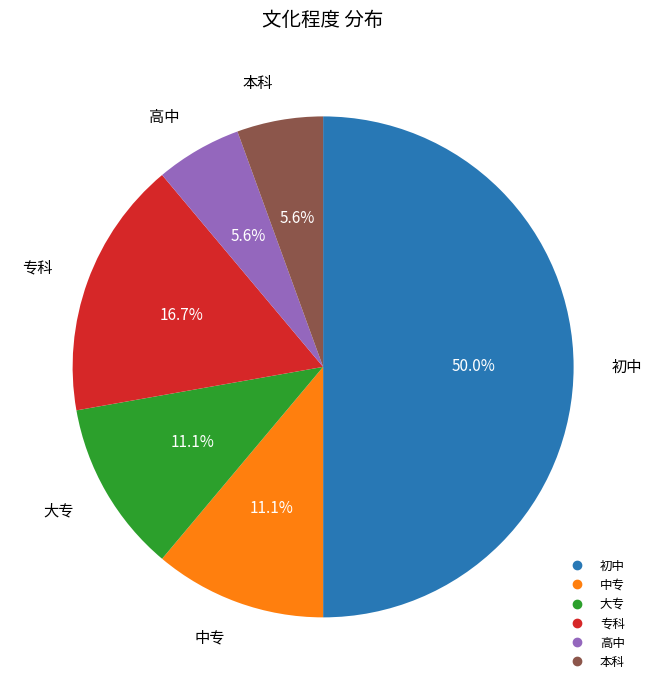

How many segments does this pie chart have?

6